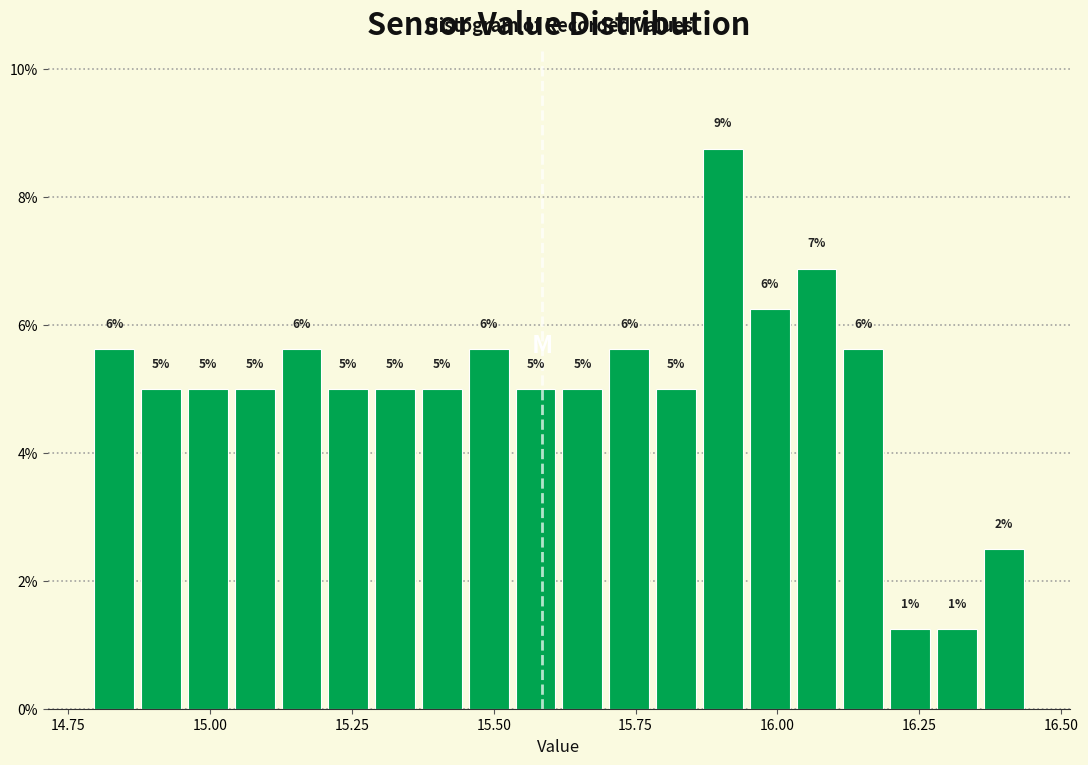

Read against the x-axis, roughly where is the centre of the tallest bar?

15.90